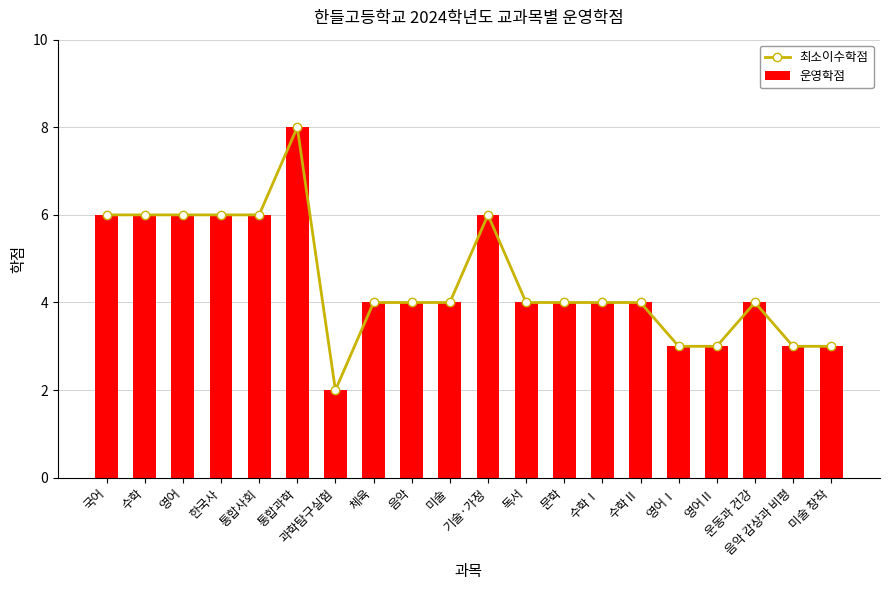

Reading left to right, transcribe all the data shown in this chart.

최소이수학점: 국어=6	수학=6	영어=6	한국사=6	통합사회=6	통합과학=8	과학탐구실험=2	체육=4	음악=4	미술=4	기술·가정=6	독서=4	문학=4	수학Ⅰ=4	수학Ⅱ=4	영어Ⅰ=3	영어Ⅱ=3	운동과 건강=4	음악 감상과 비평=3	미술 창작=3
운영학점: 국어=6	수학=6	영어=6	한국사=6	통합사회=6	통합과학=8	과학탐구실험=2	체육=4	음악=4	미술=4	기술·가정=6	독서=4	문학=4	수학Ⅰ=4	수학Ⅱ=4	영어Ⅰ=3	영어Ⅱ=3	운동과 건강=4	음악 감상과 비평=3	미술 창작=3